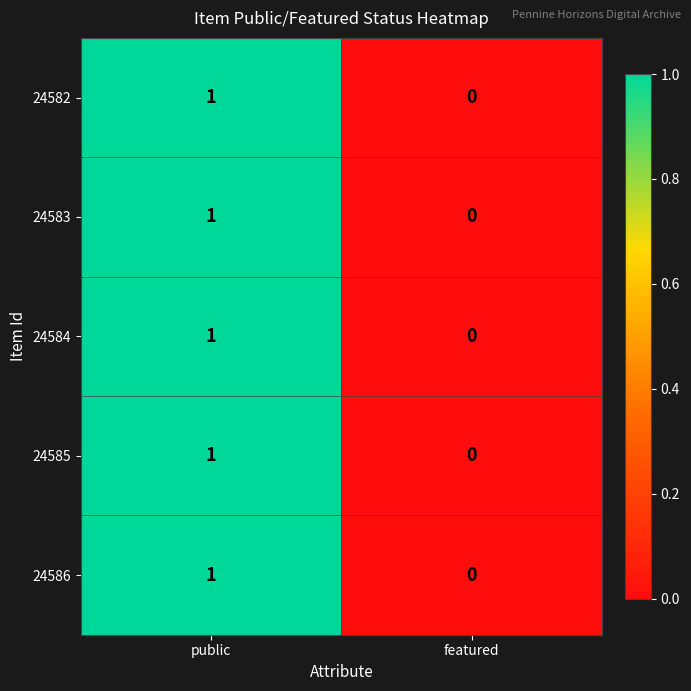

How many positive values does the 24582 series have?

1